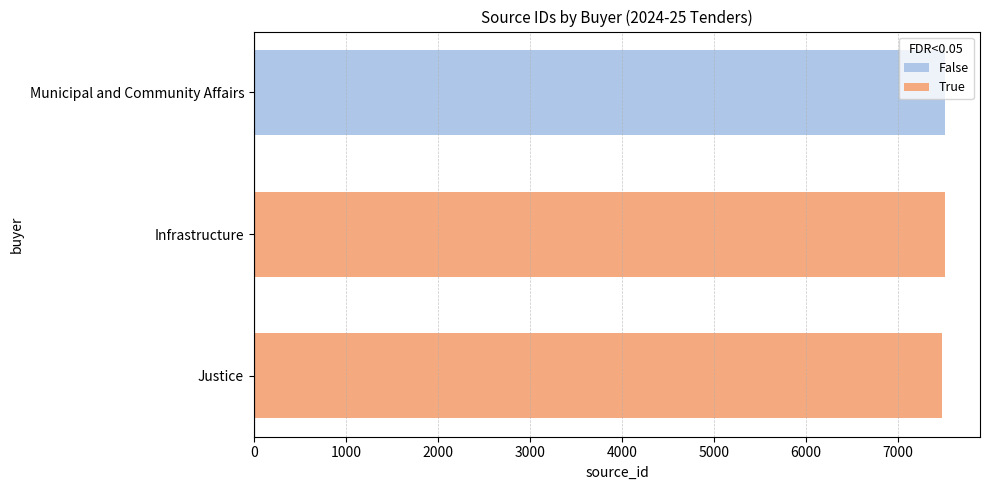

True or false: the data shows 11590 at Municipal and Community Affairs.

False